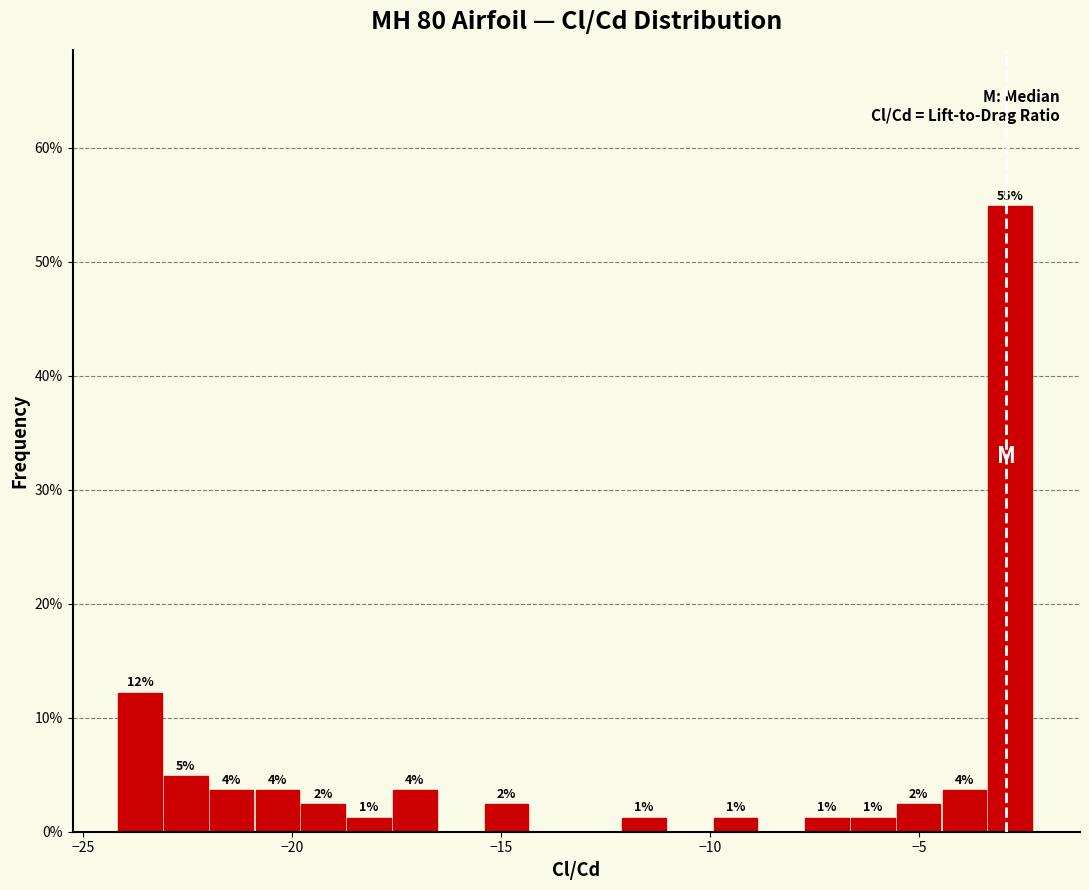

Around what value on the x-axis is the tallest bar? Give the approximate position of its centre, as read against the axis.

-3.0